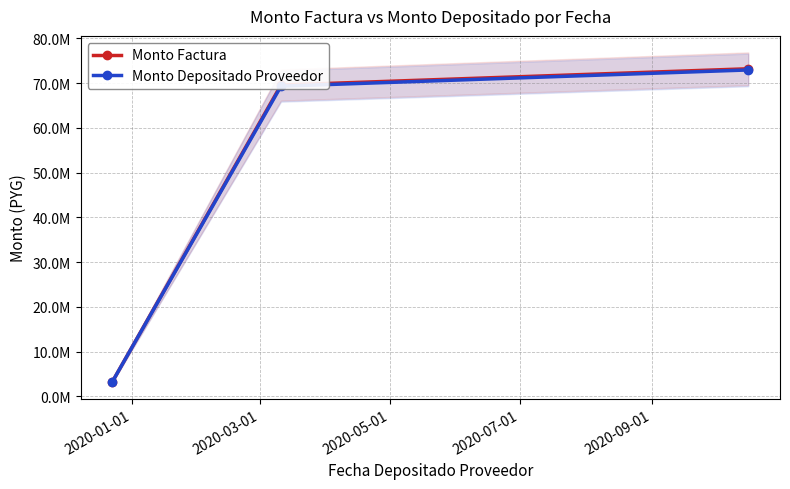

Does the chart display data point markers on the line(s)?

Yes